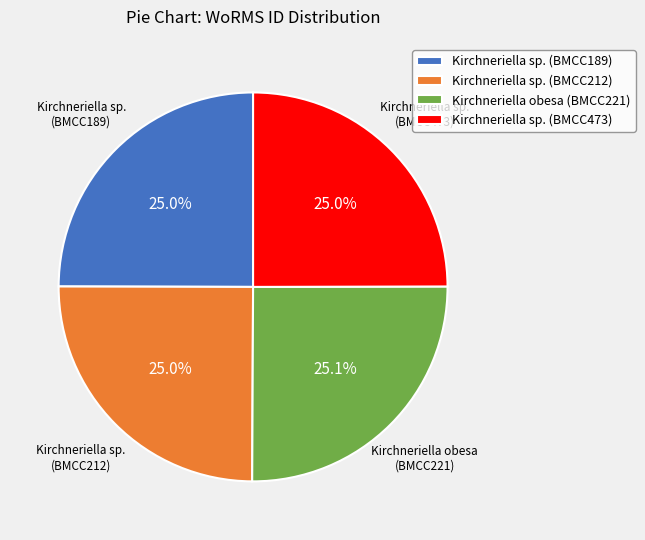

What portion of the pie excludes Kirchneriella sp. (BMCC473)?

75.0%